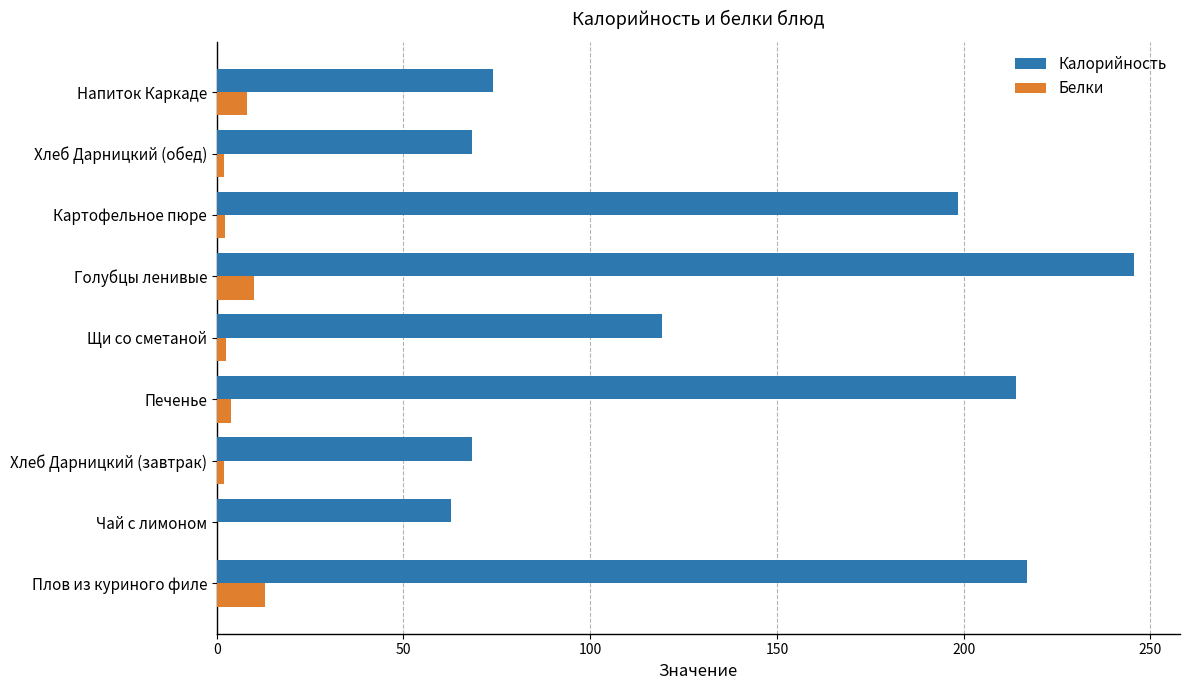

Which series has the largest total across all categories?

Калорийность